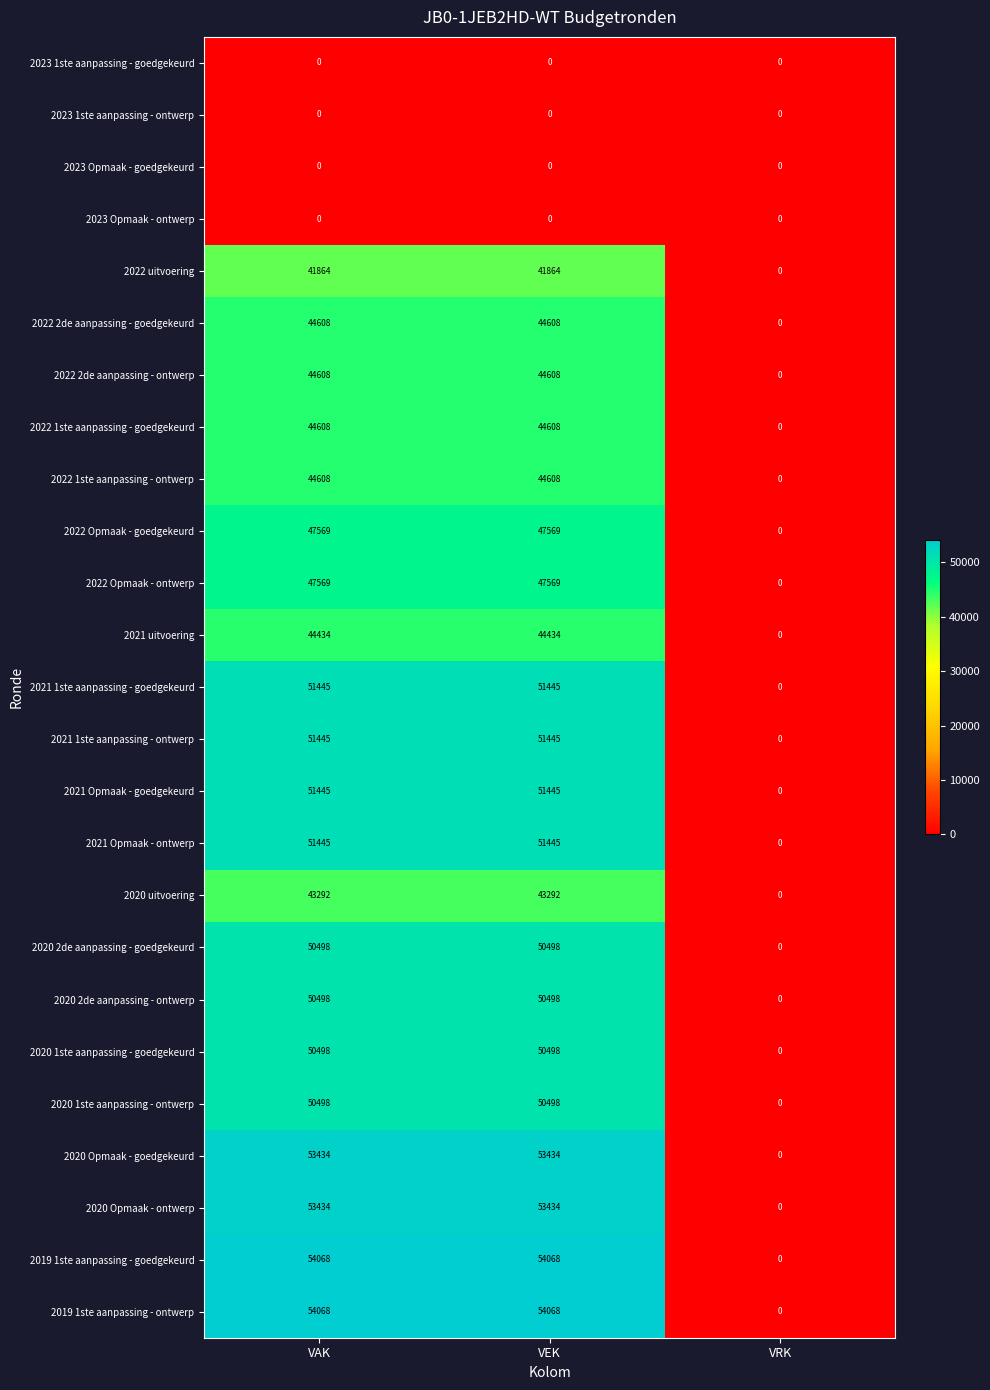

What is the spread (max minus min) of values at VAK?

54068